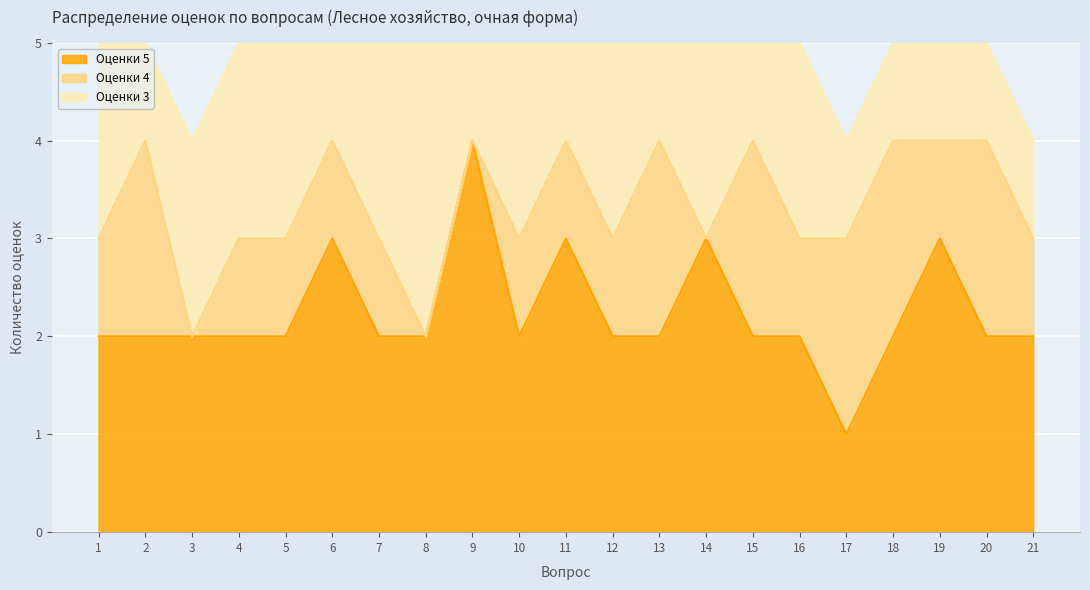

Is the value of Оценки 5 at 14 greater than the value of Оценки 4 at 15?

Yes